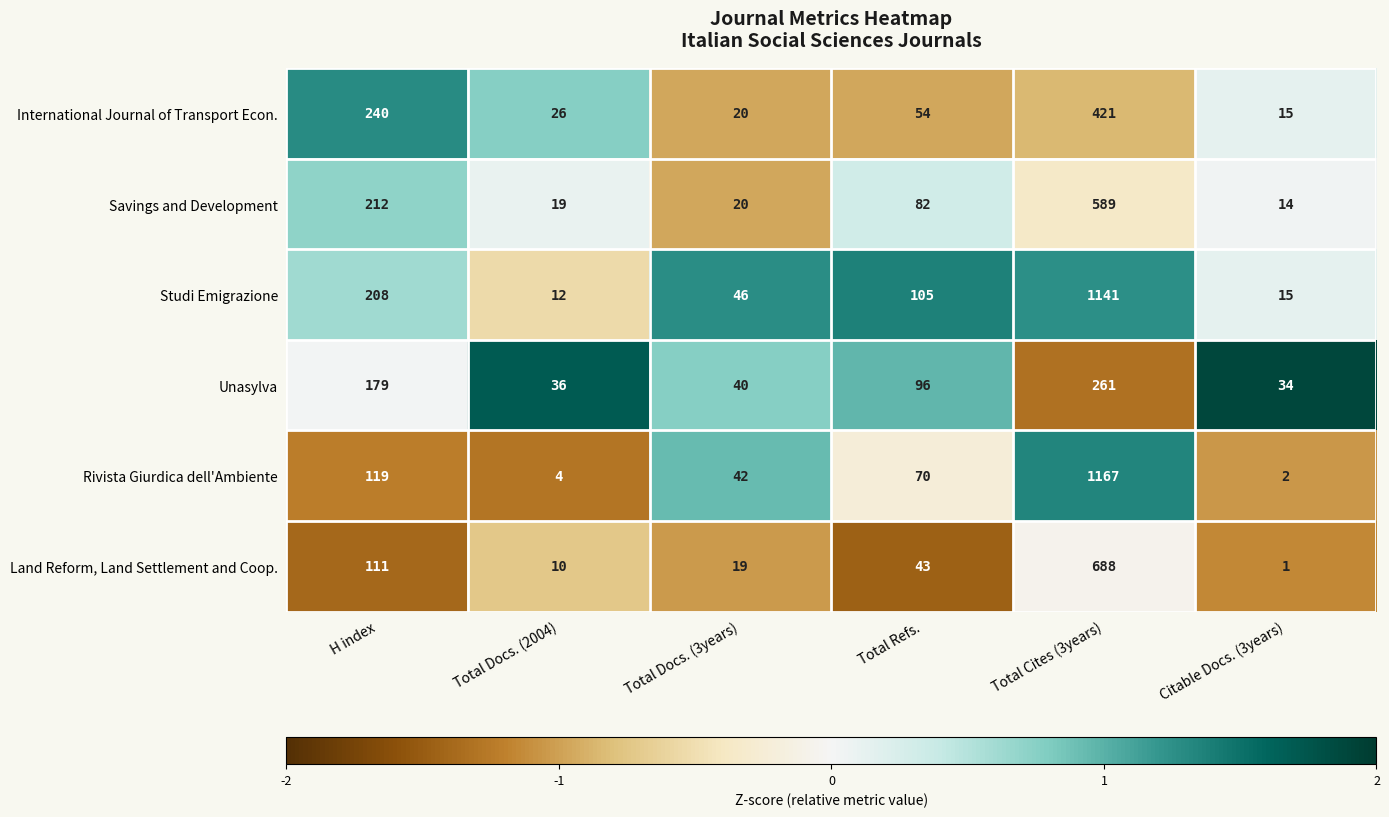

What is the difference between the Savings and Development values at Citable Docs. (3years) and Total Docs. (3years)?

6